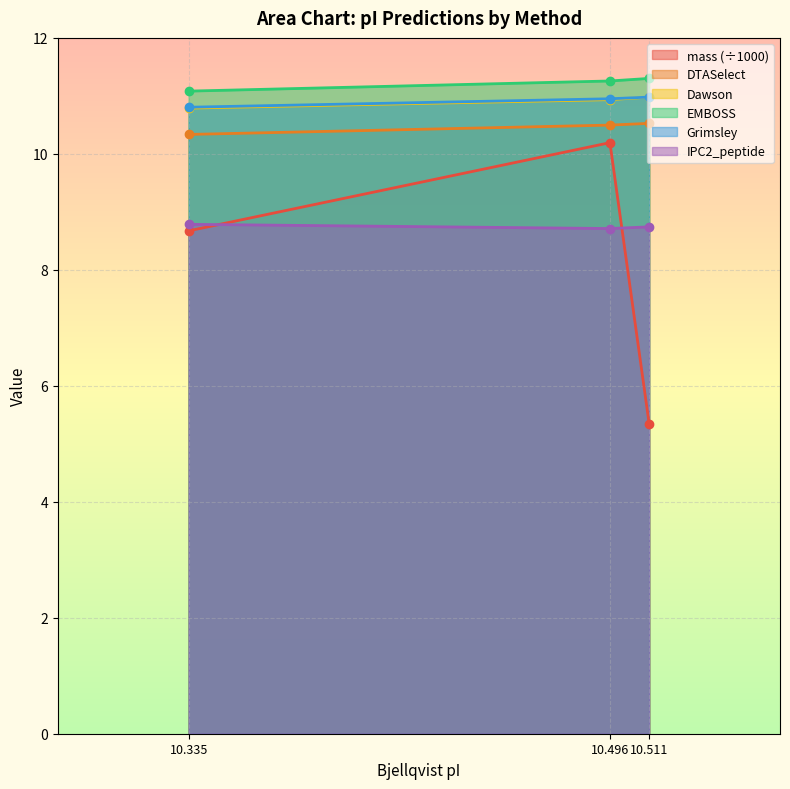

Which series has the largest total across all categories?

EMBOSS